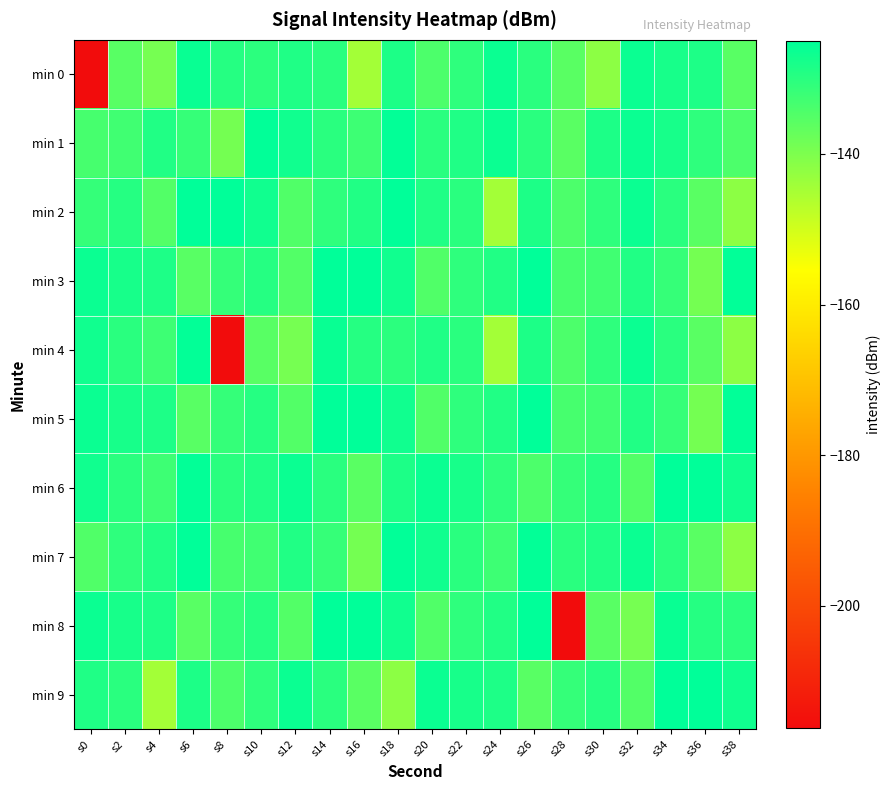

What is the total value across all series at s0?

-1378.0